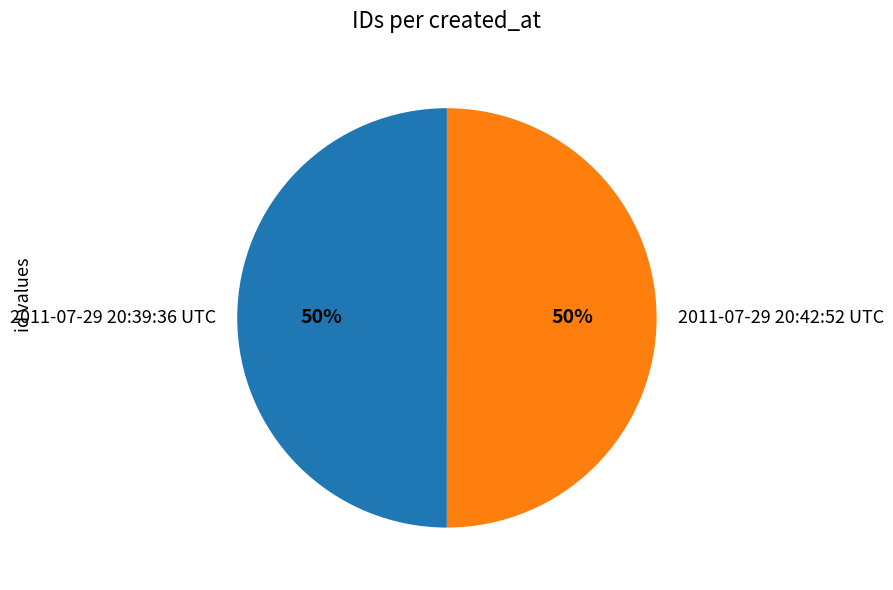

What is the ratio of the value at 2011-07-29 20:42:52 UTC to the value at 2011-07-29 20:39:36 UTC?

1.0